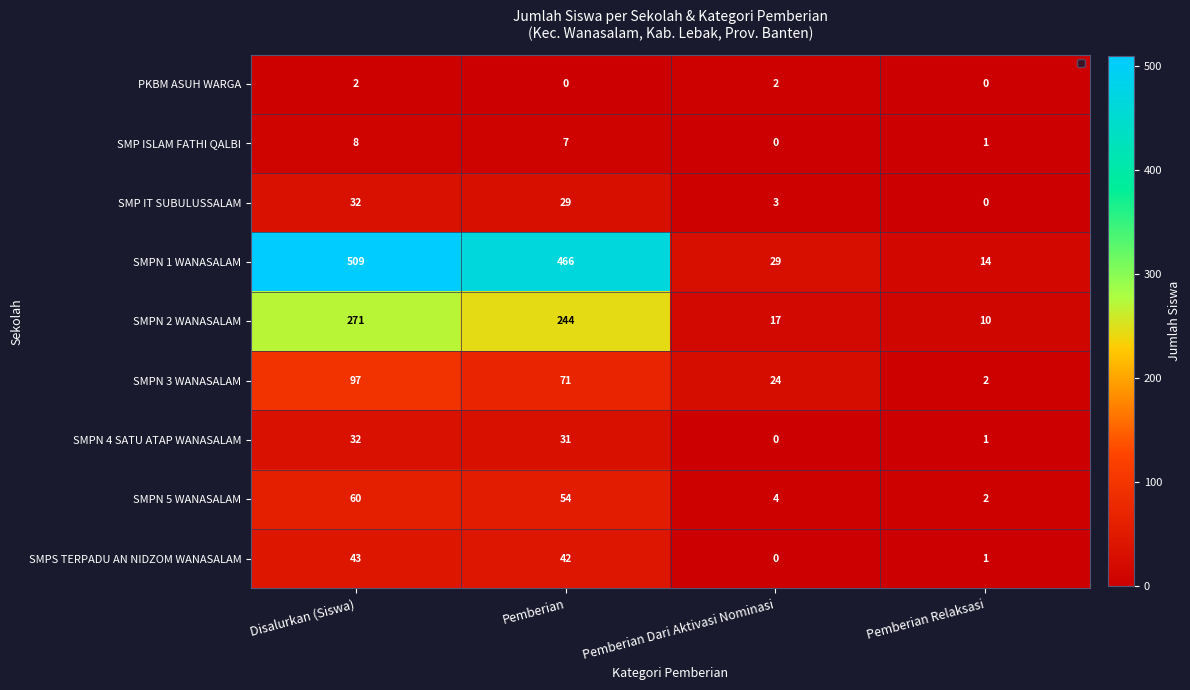

What is the sum of all SMP ISLAM FATHI QALBI values?

16